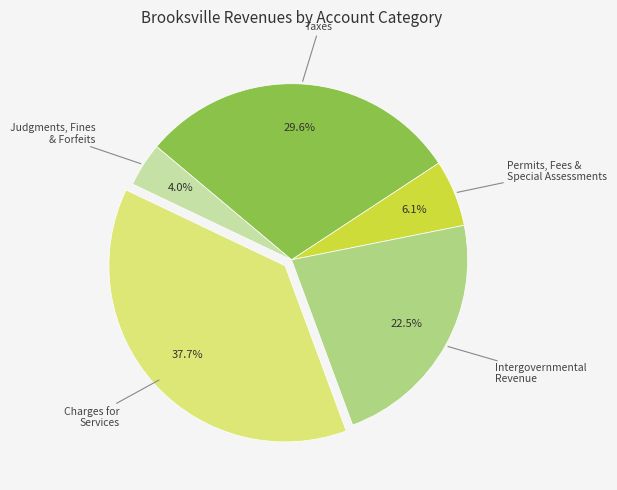

To the nearest percent, what percentage of the pie is Charges for Services?

38%